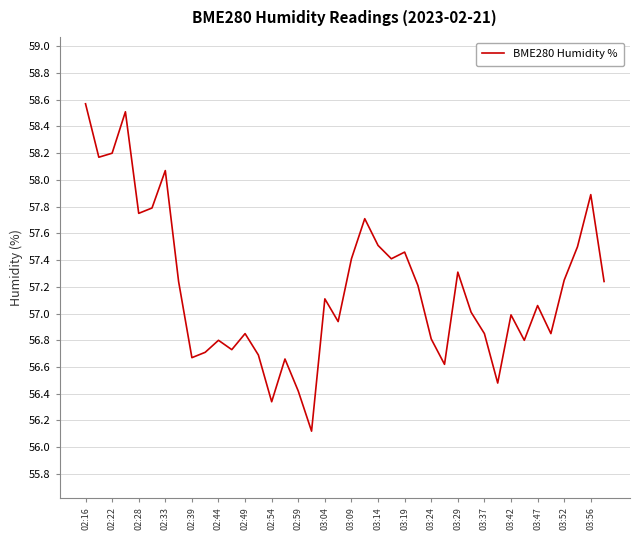

What is the maximum value shown in the chart?

58.6